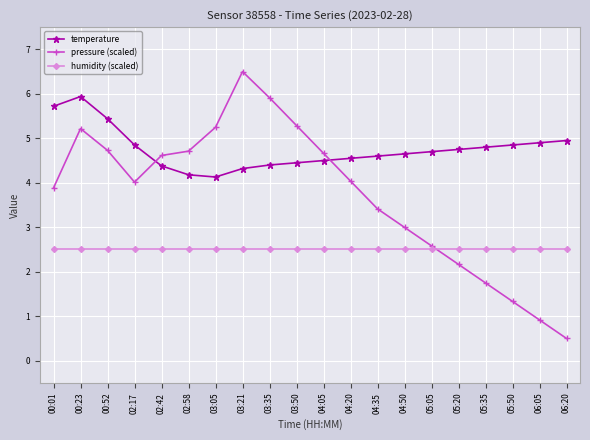

What is the value of the pressure (scaled) point at the 13th from the left?

3.4